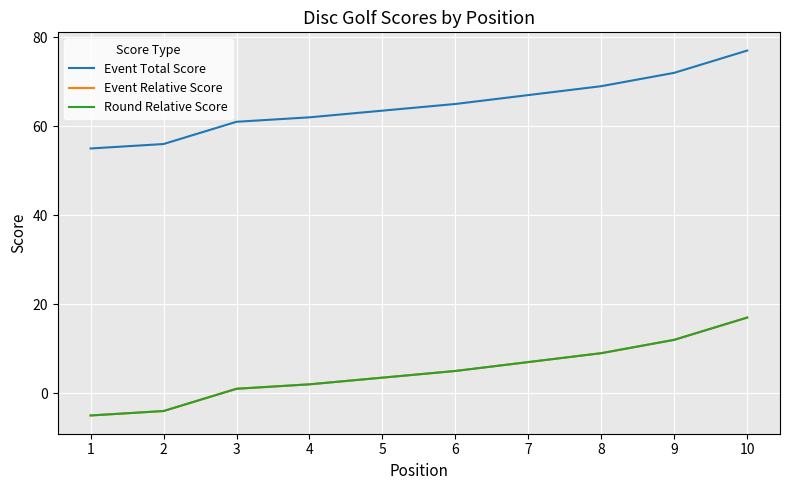

At which category is the sum across all series the highest?

10